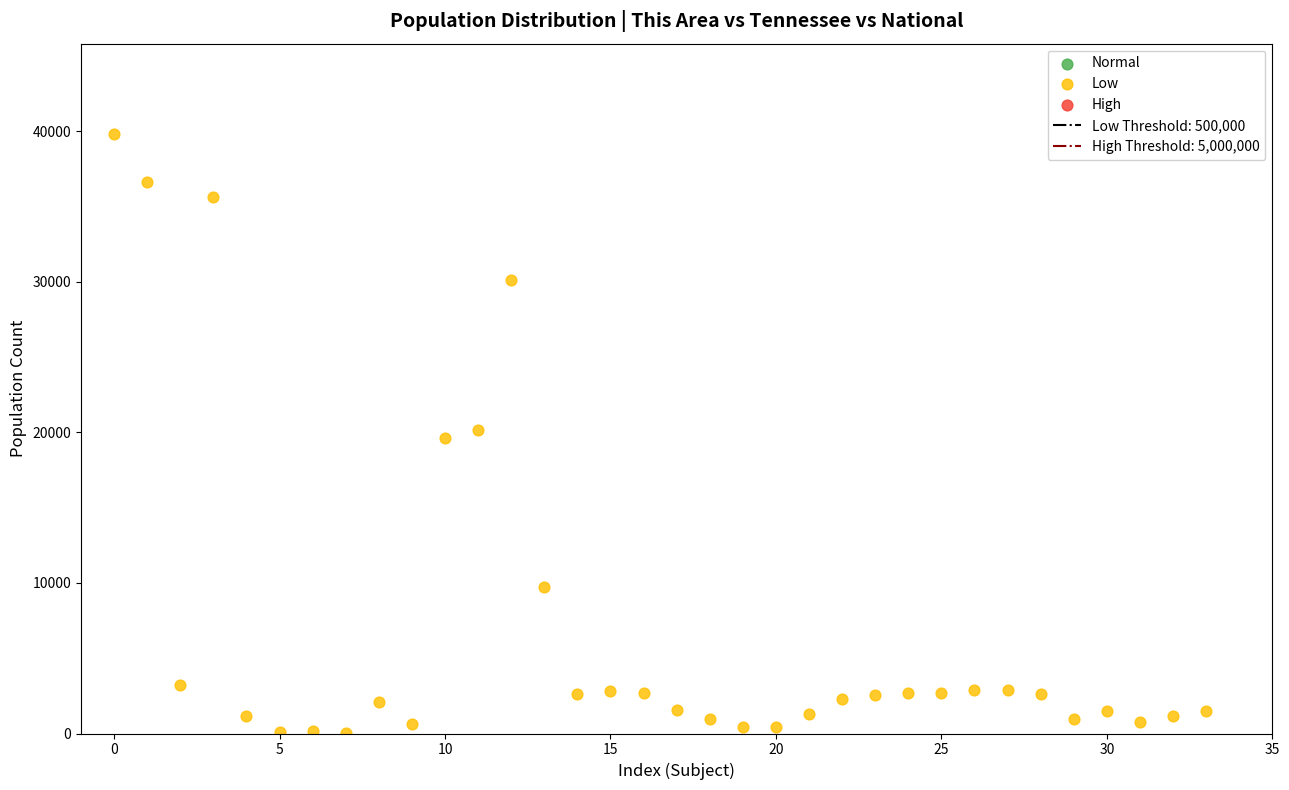

What is the range of Y values (max minus min)?

39826